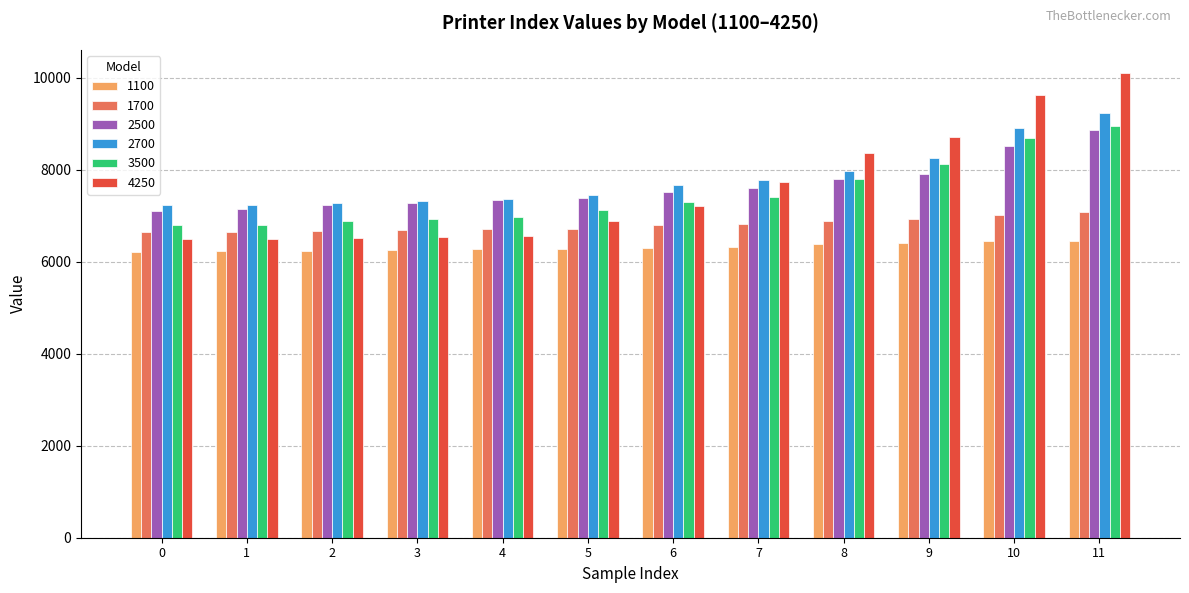

Rank the series by their maximum value, from highest to lowest.

4250, 2700, 3500, 2500, 1700, 1100